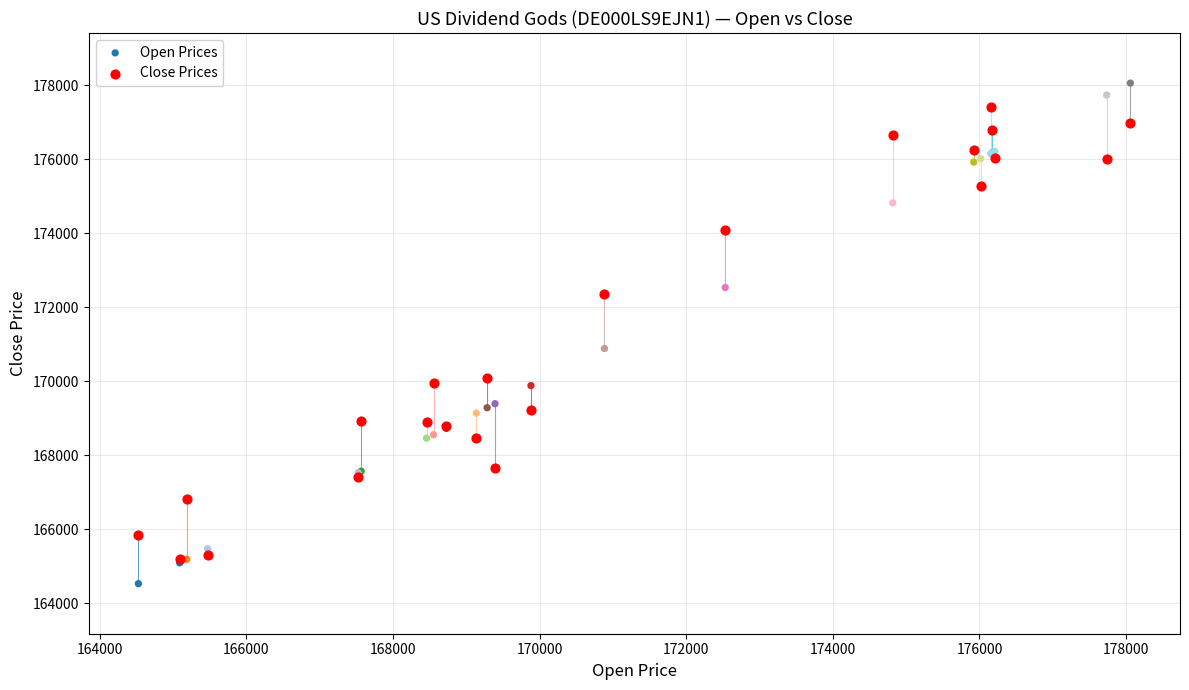

In the Close Prices series, what Y value is closest to 171296?

172358